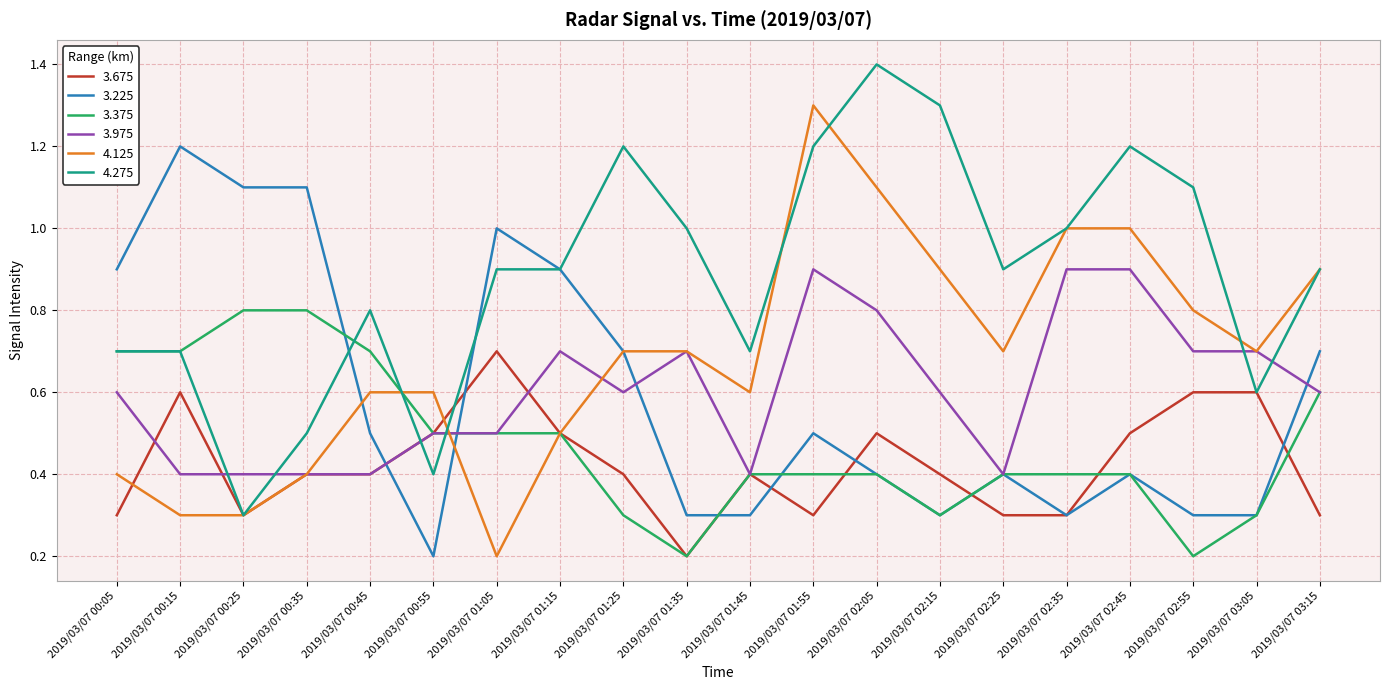

Is it true that 4.125 equals 0.6 at 2019/03/07 00:45?

True